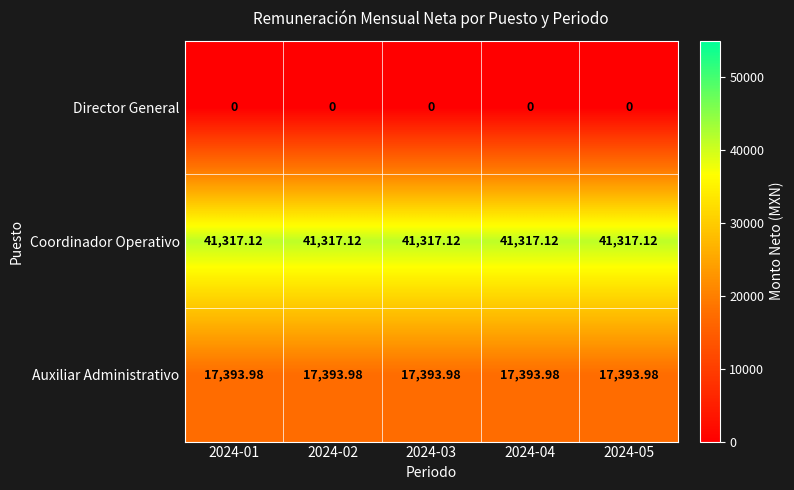

Rank the series by their average value, from highest to lowest.

Coordinador Operativo, Auxiliar Administrativo, Director General